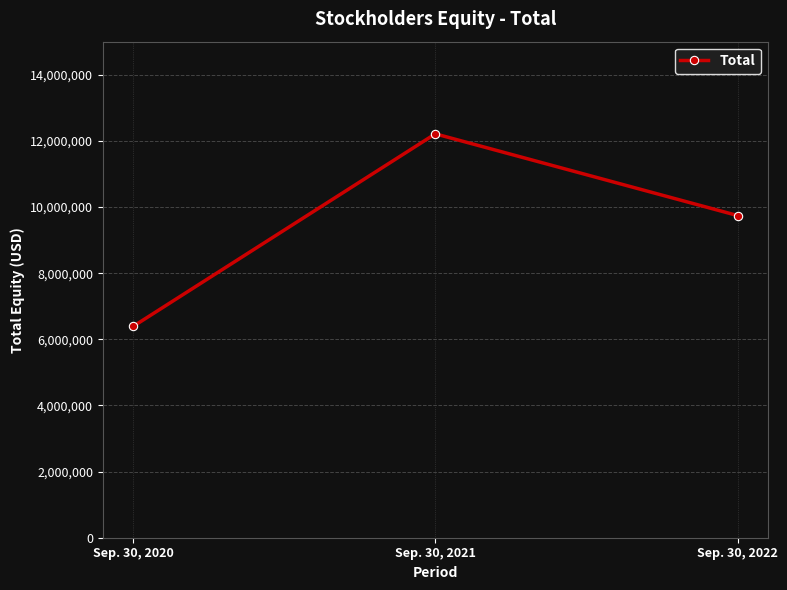

Which has a higher value, Sep. 30, 2020 or Sep. 30, 2021?

Sep. 30, 2021